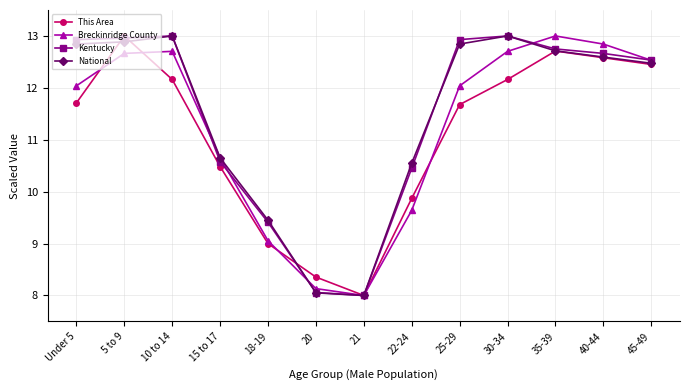

What is the label of the 5th point from the left?

18-19